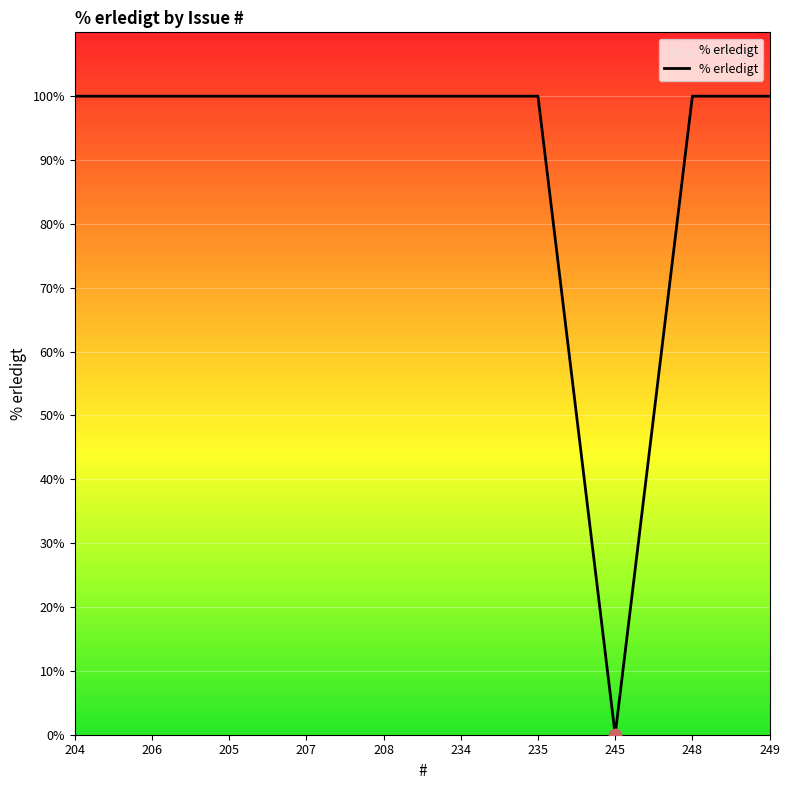

Approximately how many times larger is the value at 234 compared to 204?

1.0